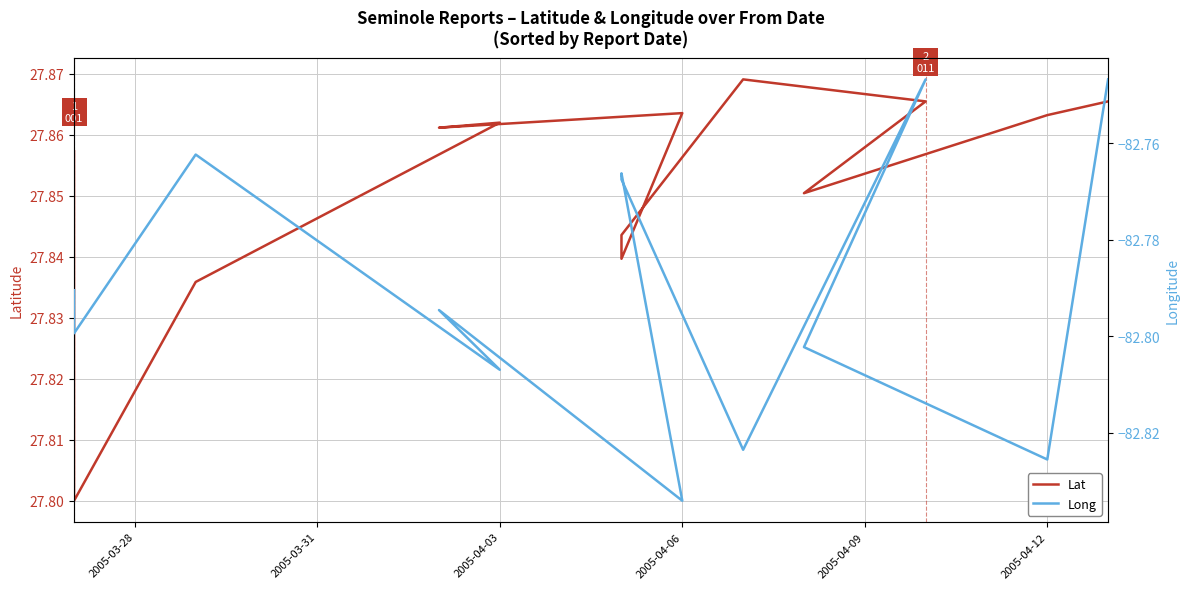

What is the greatest value displayed?

27.9